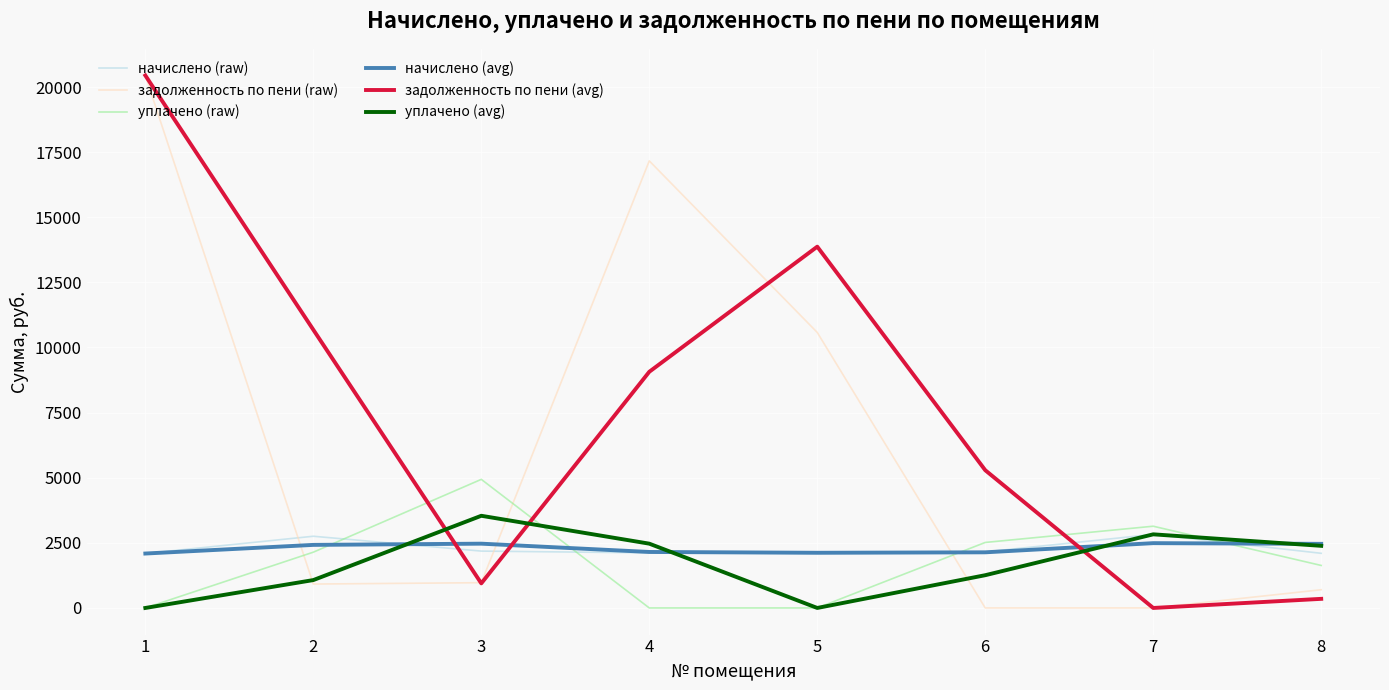

At which label is задолженность по пени (raw) closest to 10221?

5